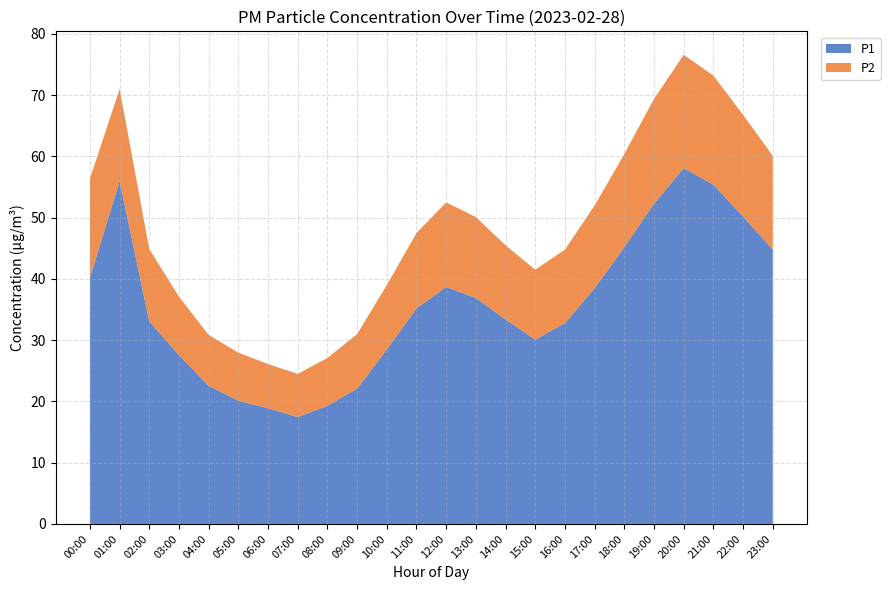

At which label does P1 reach its peak?

20:00